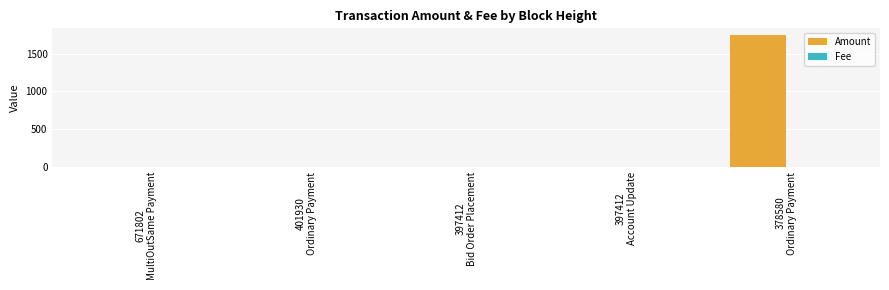

What is the maximum value for Amount?

1749.6